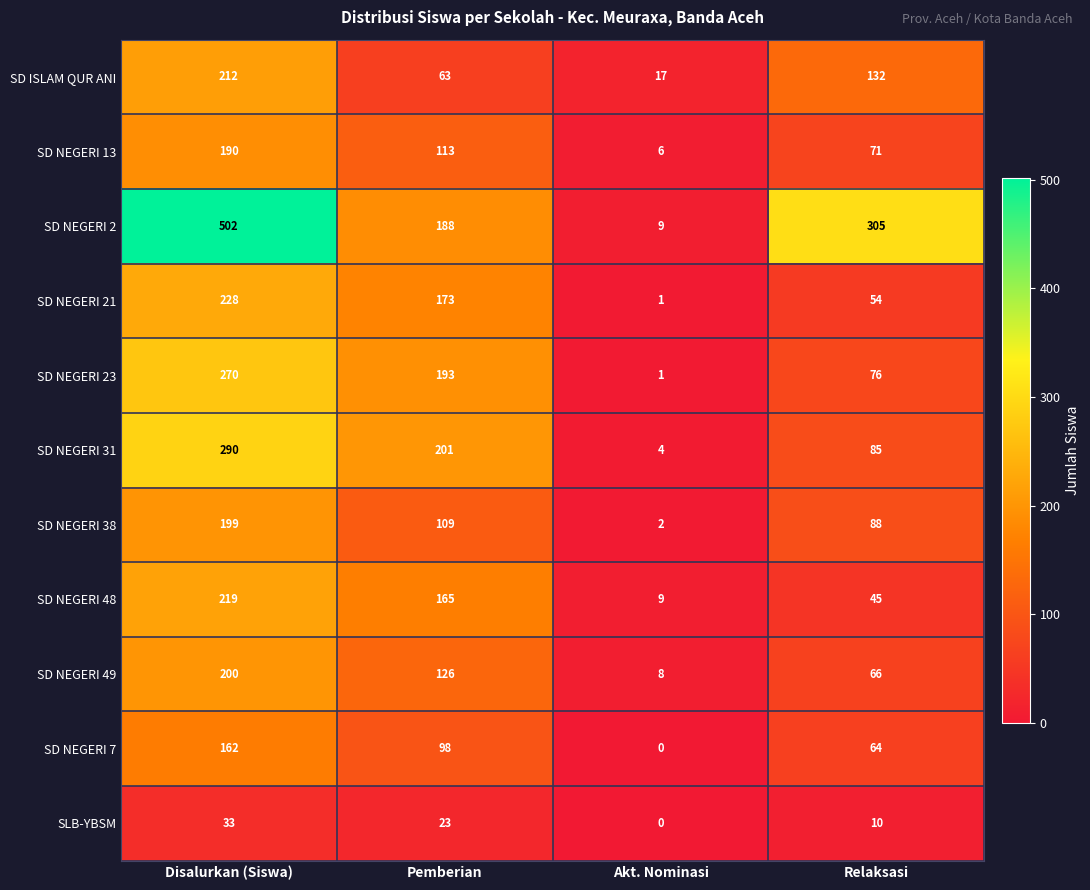

At how many categories does at least one series exceed 1?

4